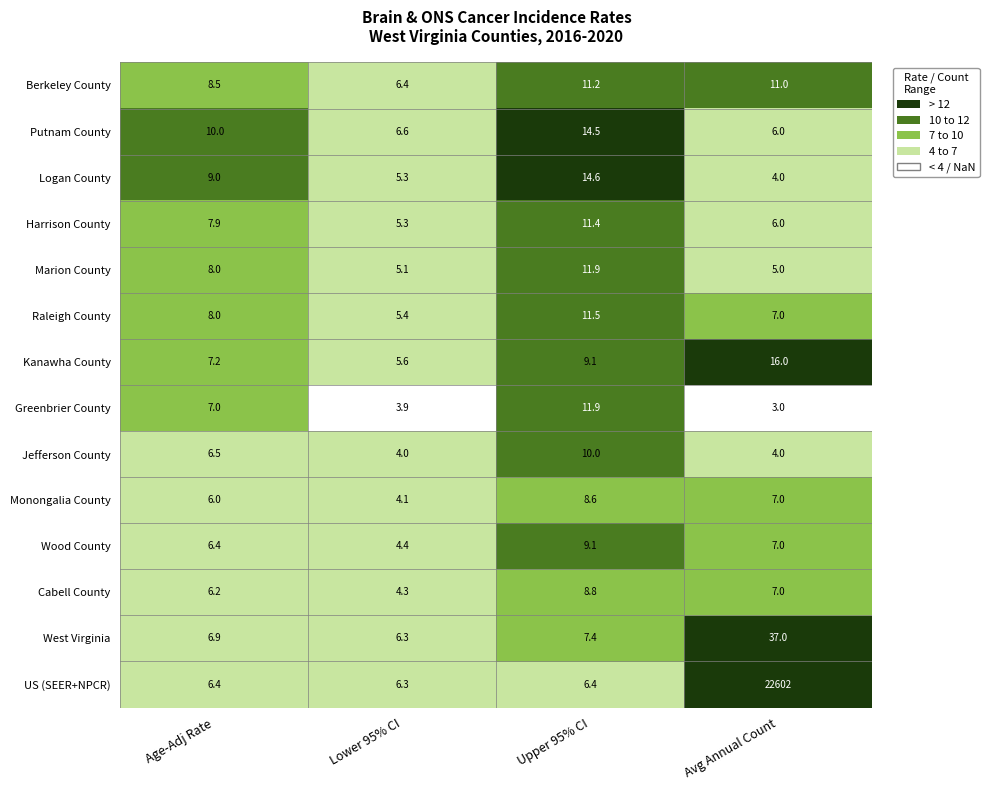

What is the difference between the highest and lowest values at Upper 95% CI?

8.2